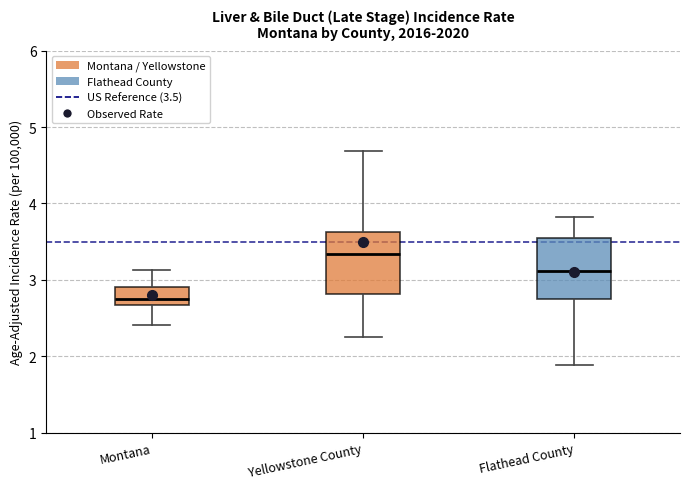

Where is the lower edge of the box for Montana on the y-axis? The values are not printed on the chart, so give them approximately, as read against the axis.

2.7